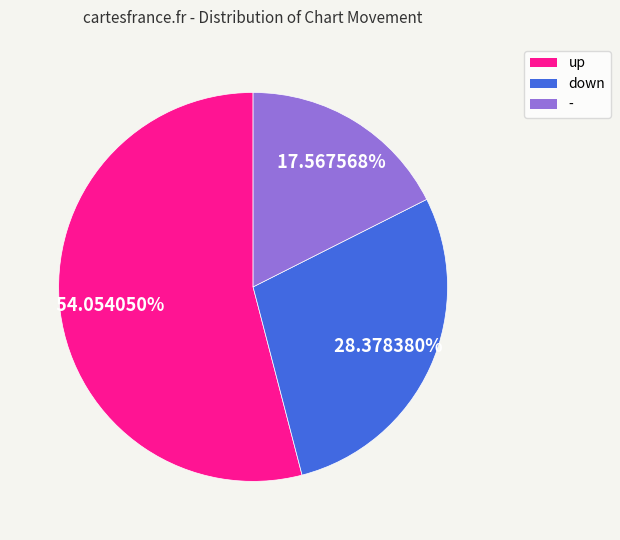

Which has a higher value, - or up?

up